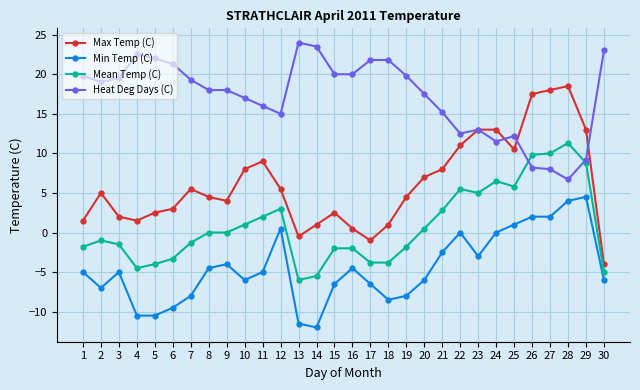

Which series has the largest total across all categories?

Heat Deg Days (C)